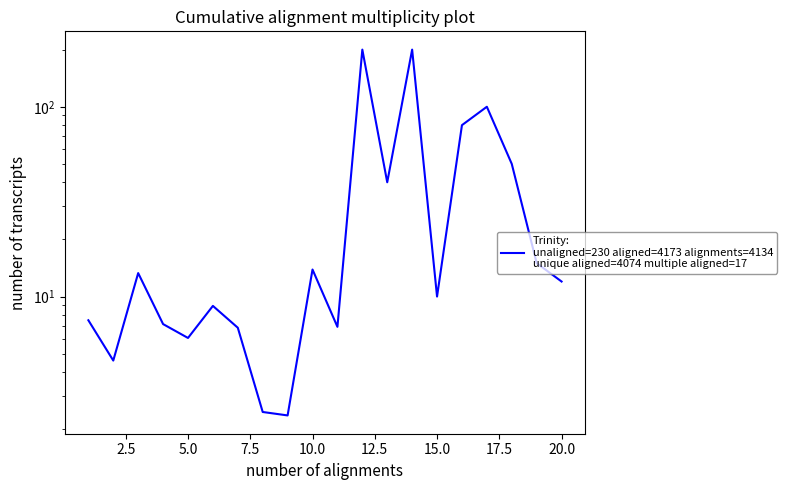

How many interior local peaks (higher than both neighbors) does the data have?

6